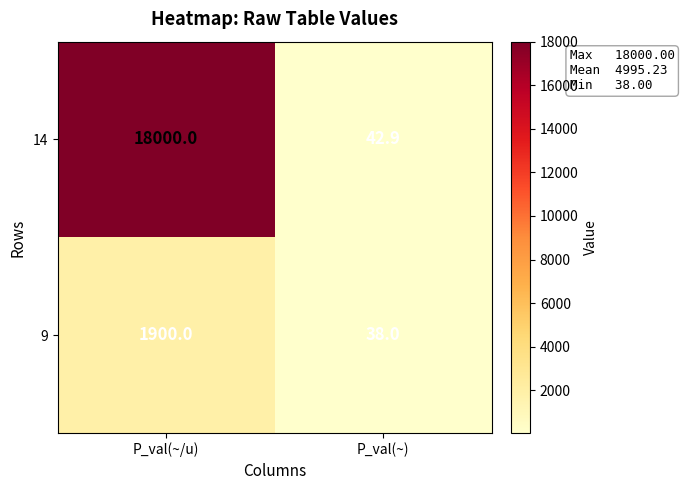

Which series has the widest spread of values?

14